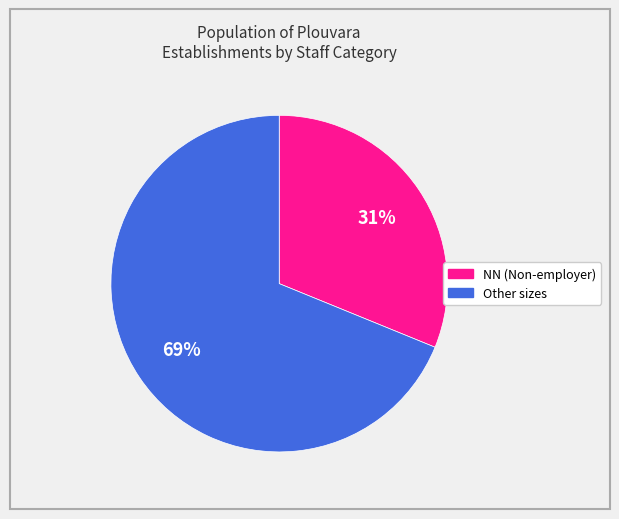

Is there a majority slice in this chart?

Yes